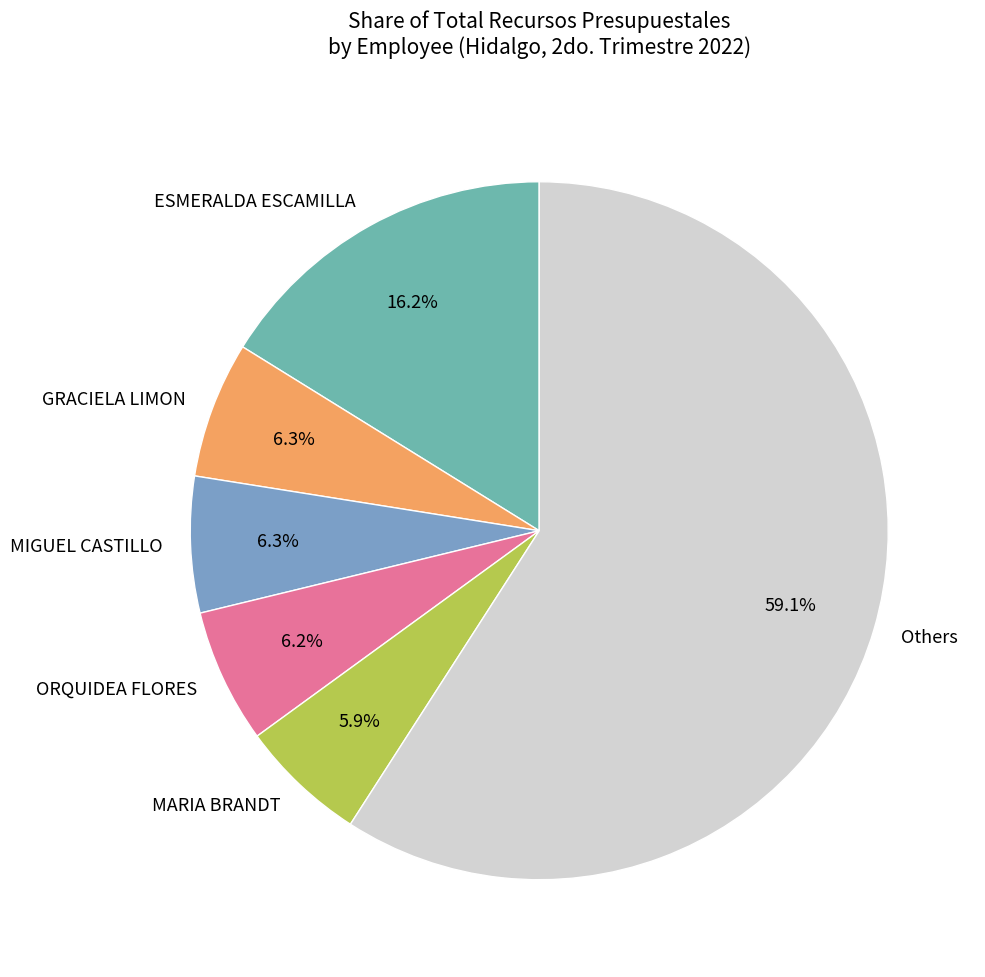

Which slice is the largest?

Others